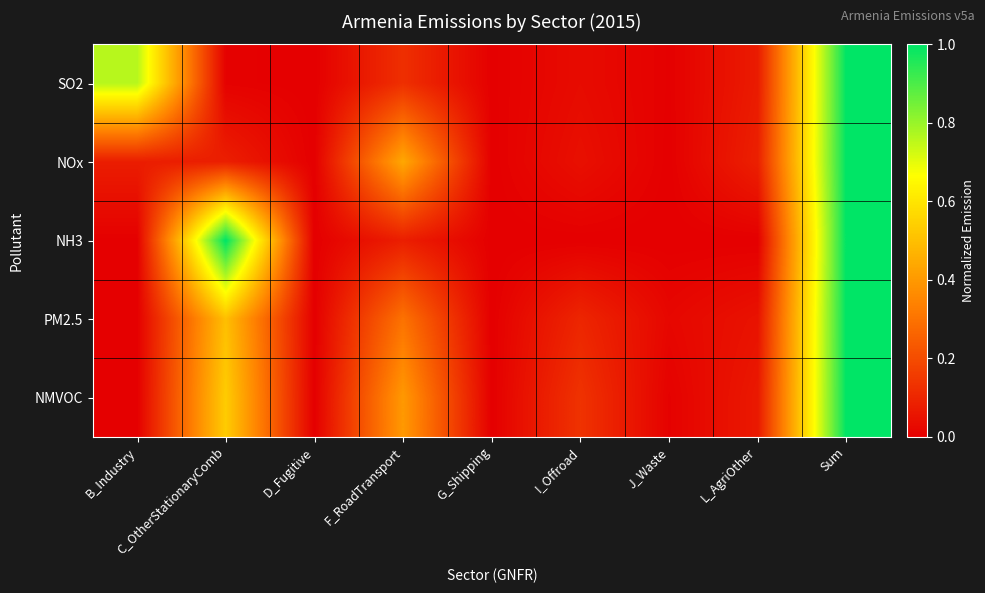

Which series changed the most between F_RoadTransport and G_Shipping?

NOx